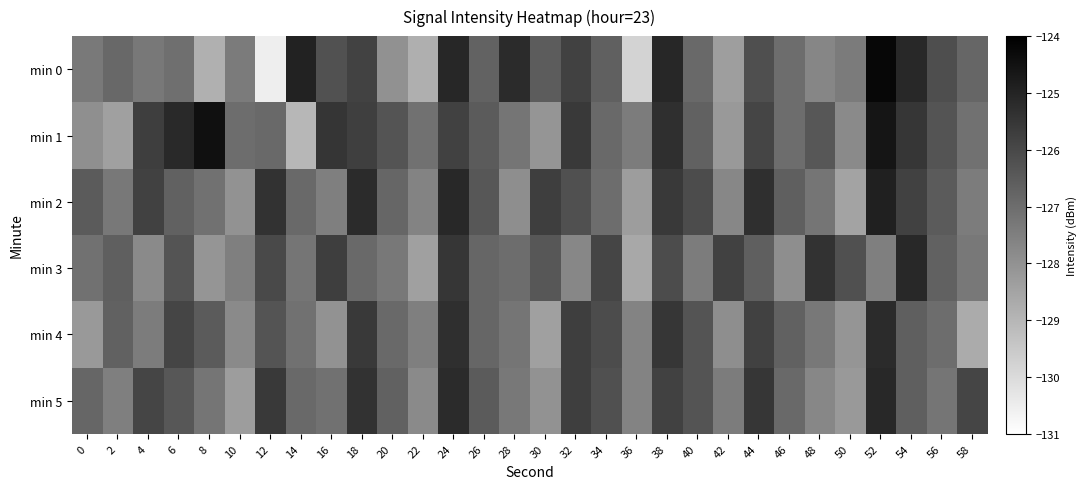

List the labels in order of min 4 value, largest first.

52, 24, 38, 18, 32, 44, 6, 34, 12, 40, 8, 54, 2, 46, 26, 20, 56, 14, 28, 48, 4, 22, 36, 10, 42, 16, 50, 0, 30, 58